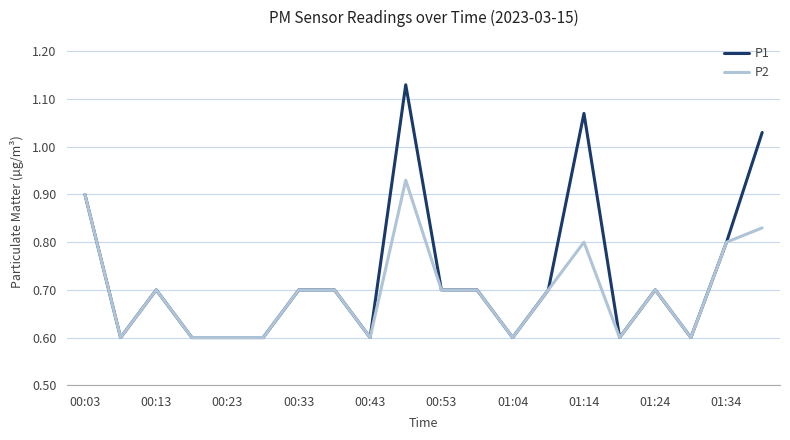

What is the minimum value for P2?

0.6